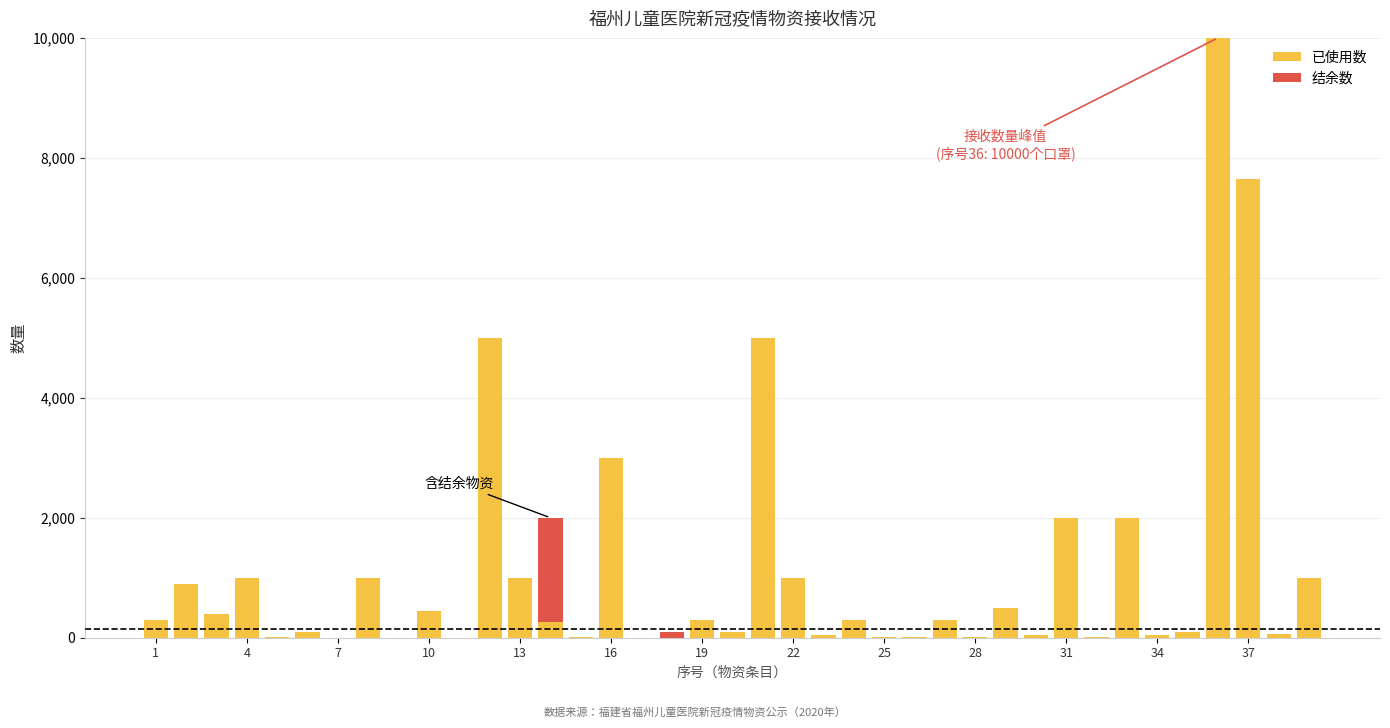

What is the maximum value for 已使用数?

10000